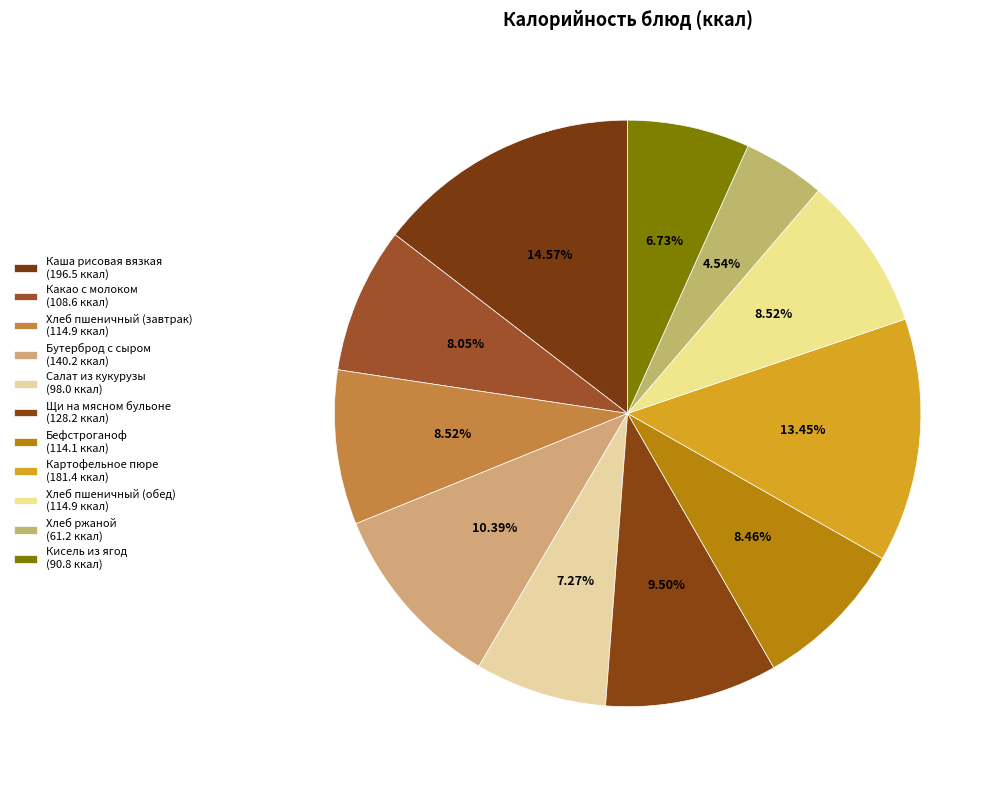

Count the number of slices in the pie.

11